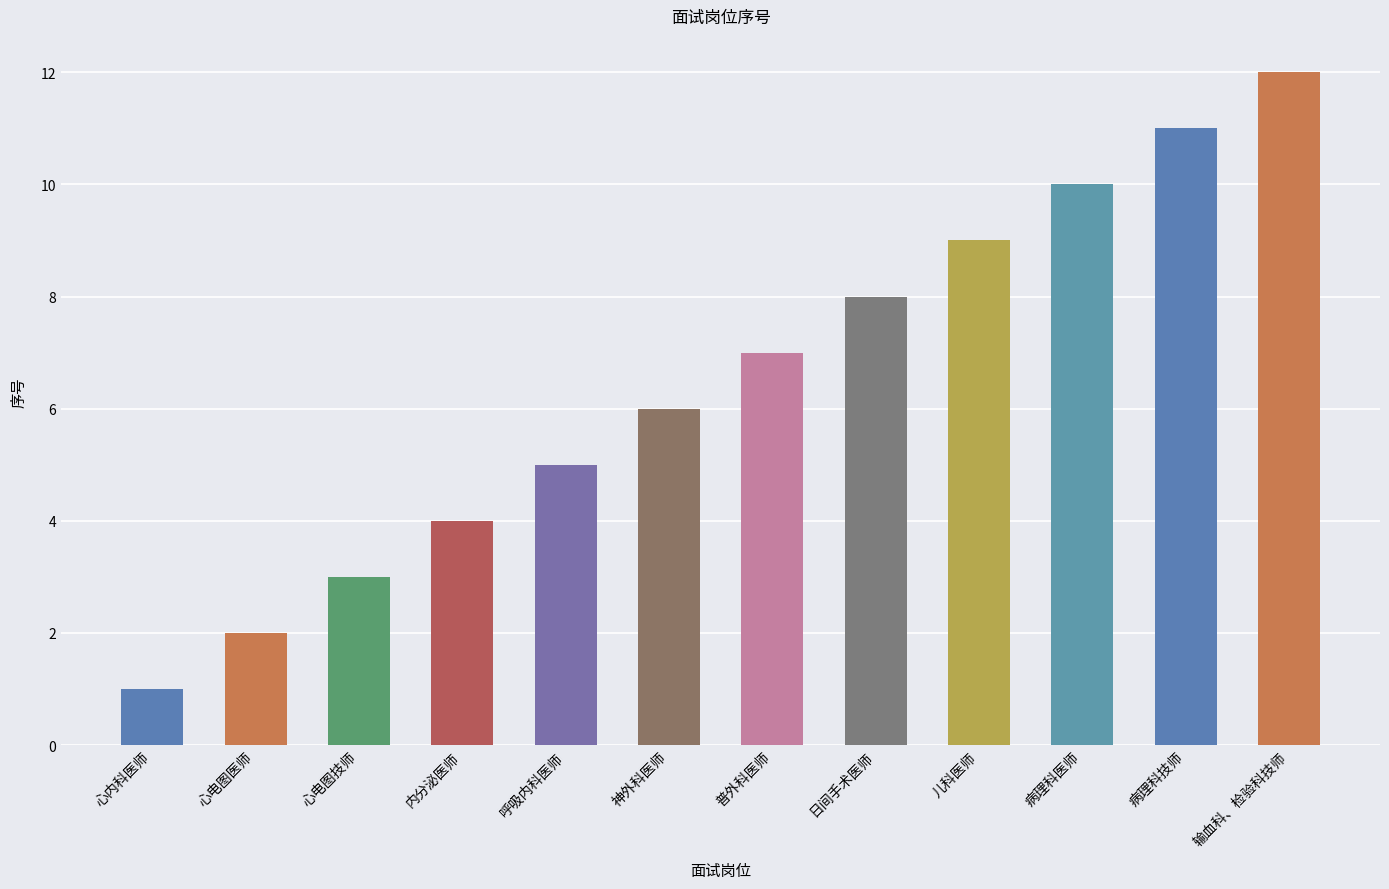

Which label corresponds to the largest value in the chart?

输血科、检验科技师